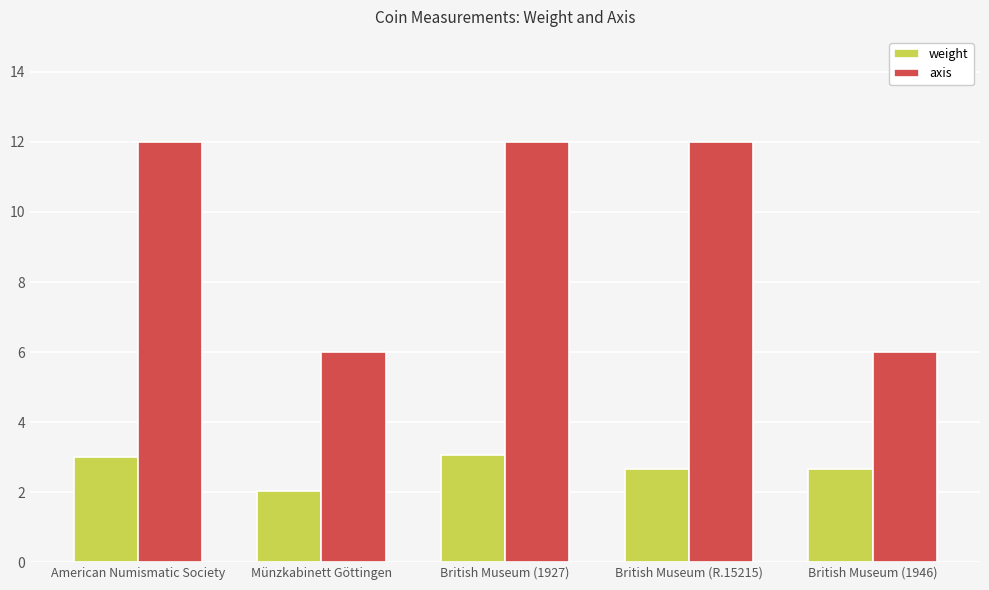

What is the label of the 1st bar from the left?

American Numismatic Society